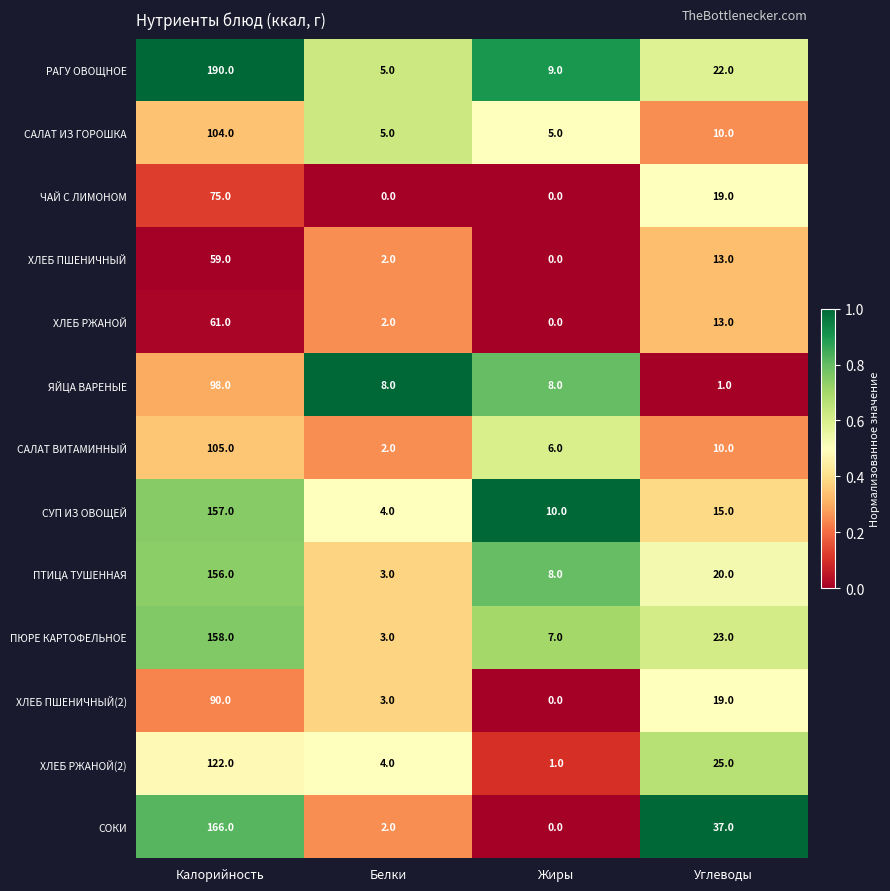

Which category has the highest value across all series?

Калорийность